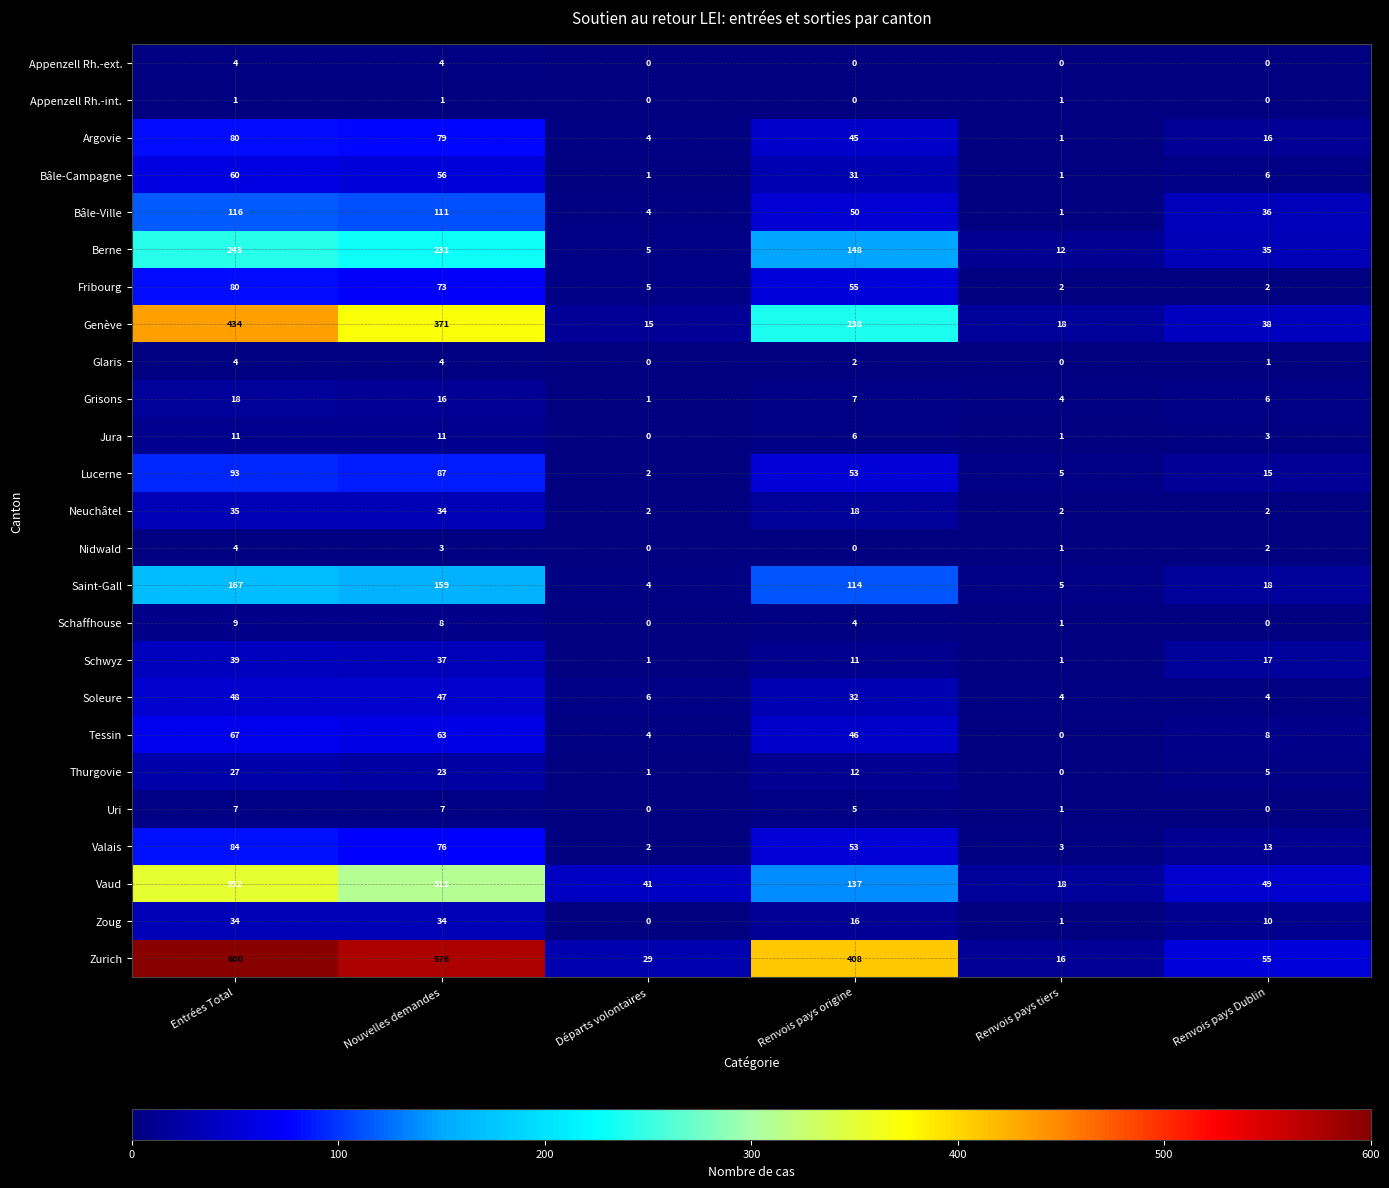

At which label does Glaris first exceed 2?

Entrées Total